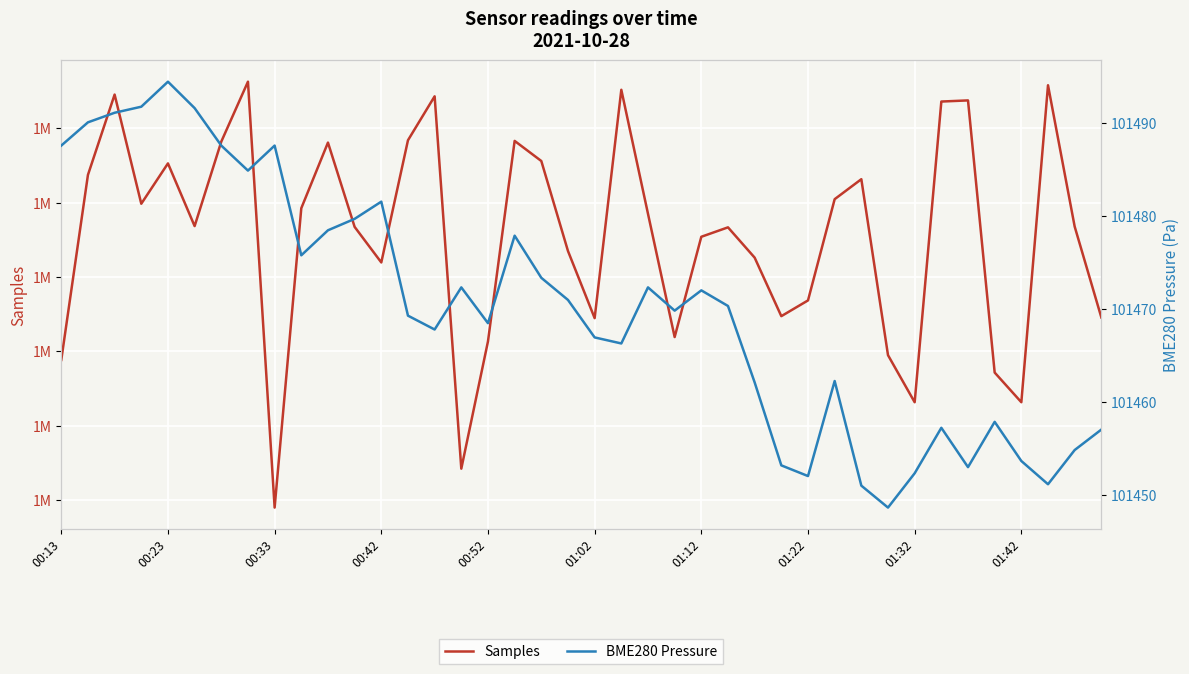

Which series has the largest total across all categories?

Samples